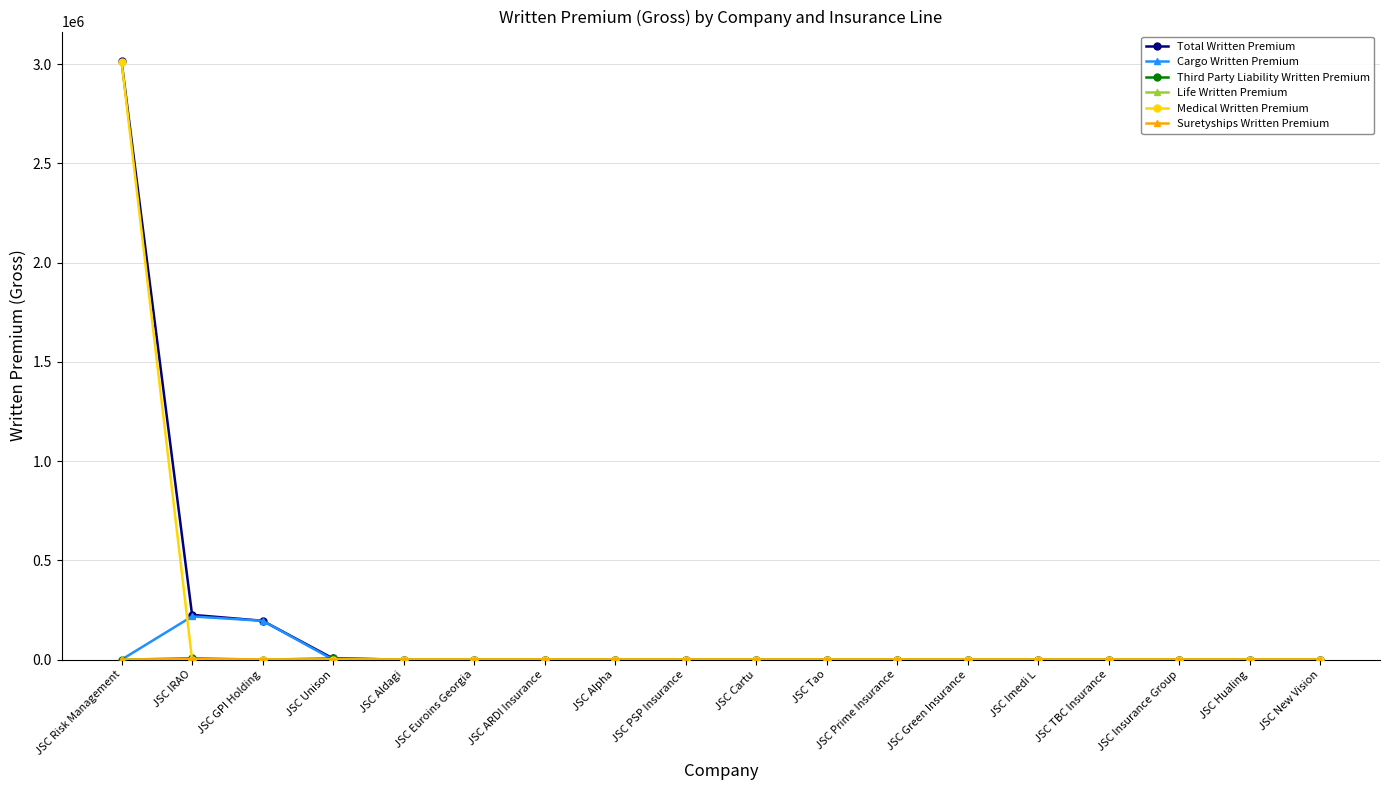

At which label does Total Written Premium reach its peak?

JSC Risk Management